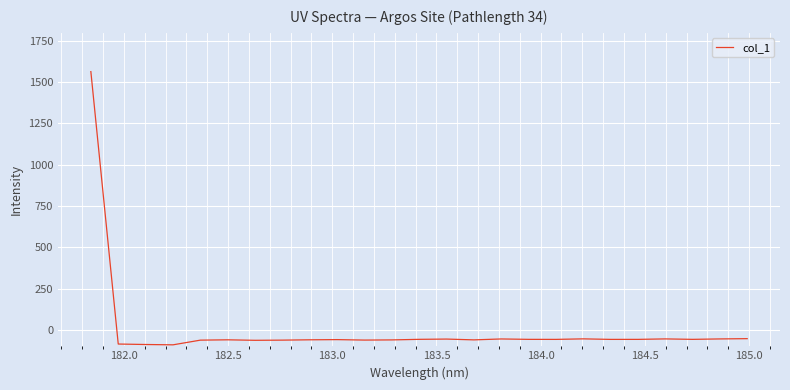

What is the greatest value displayed?

1562.4